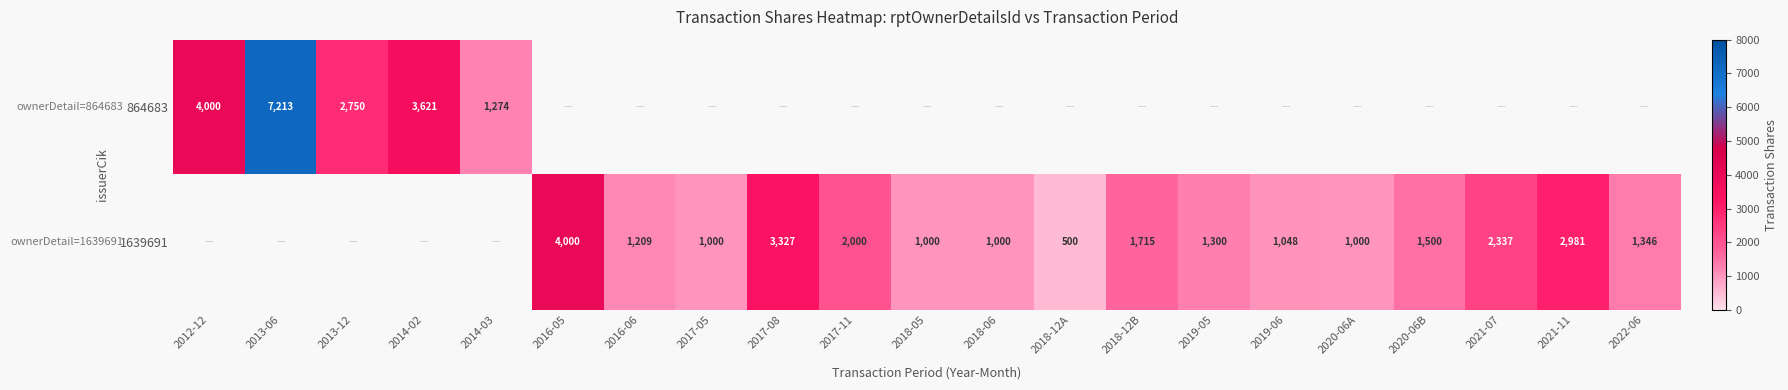

Is the value of 1639691 at 2019-05 greater than the value of 864683 at 2014-02?

No